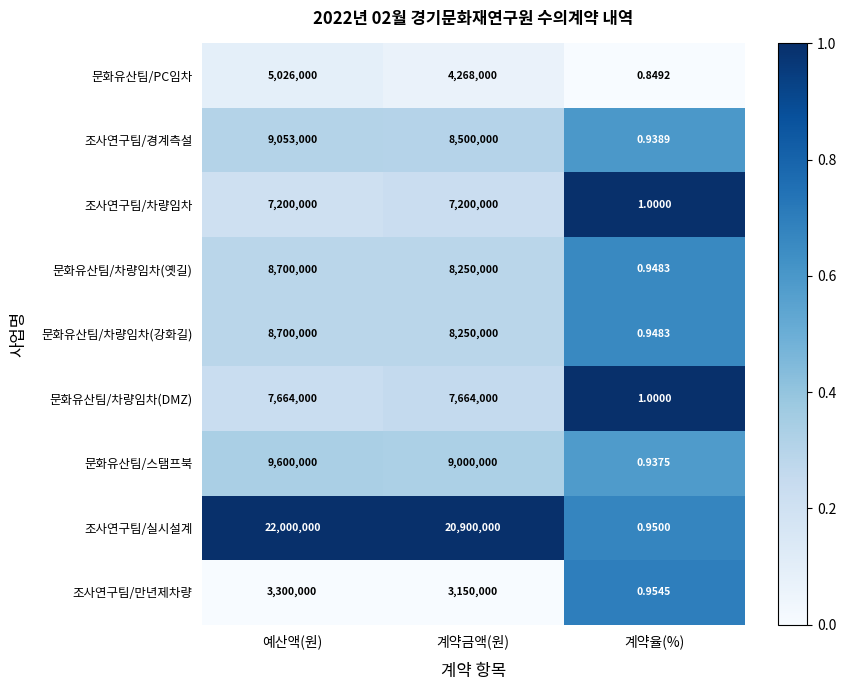

List the labels in order of 문화유산팀/차량임차(강화길) value, largest first.

예산액(원), 계약금액(원), 계약율(%)